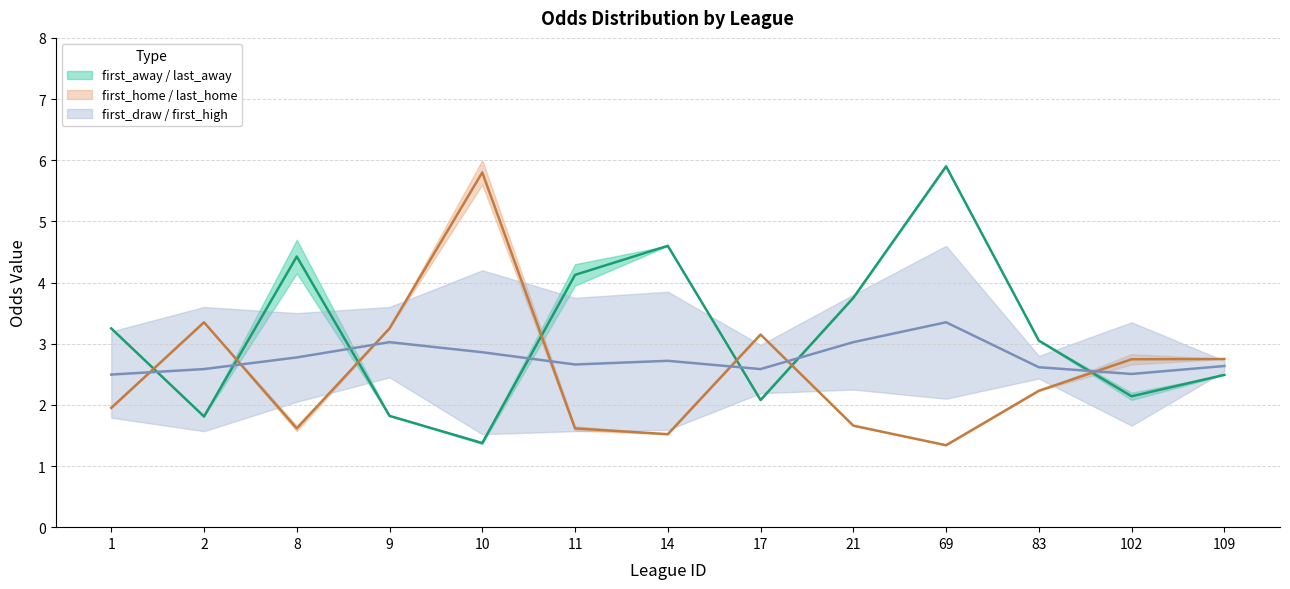

What is the sum of all first_away values?

41.2